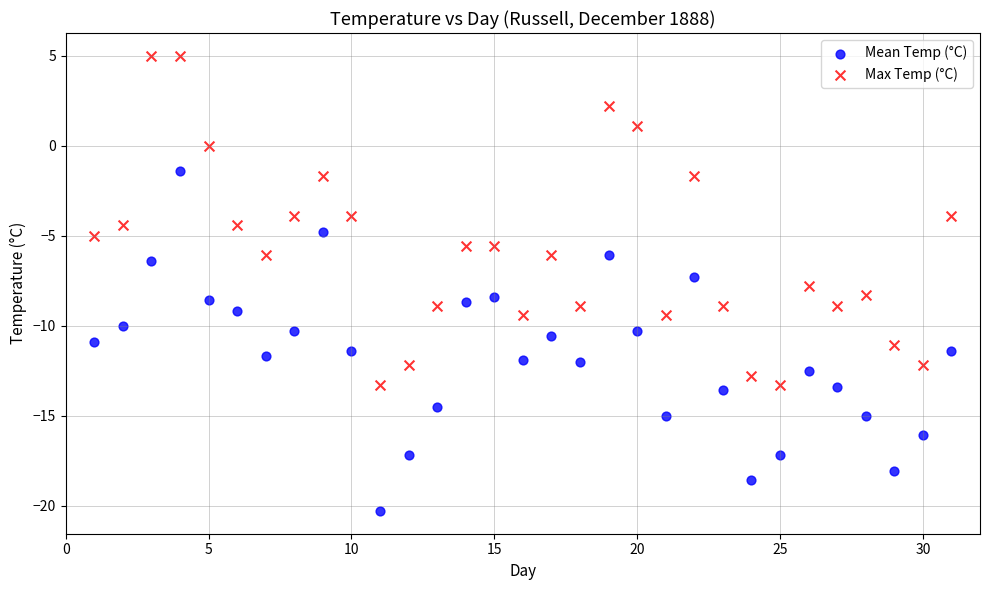

What are all the series names shown in the legend?

Mean Temp (°C), Max Temp (°C)